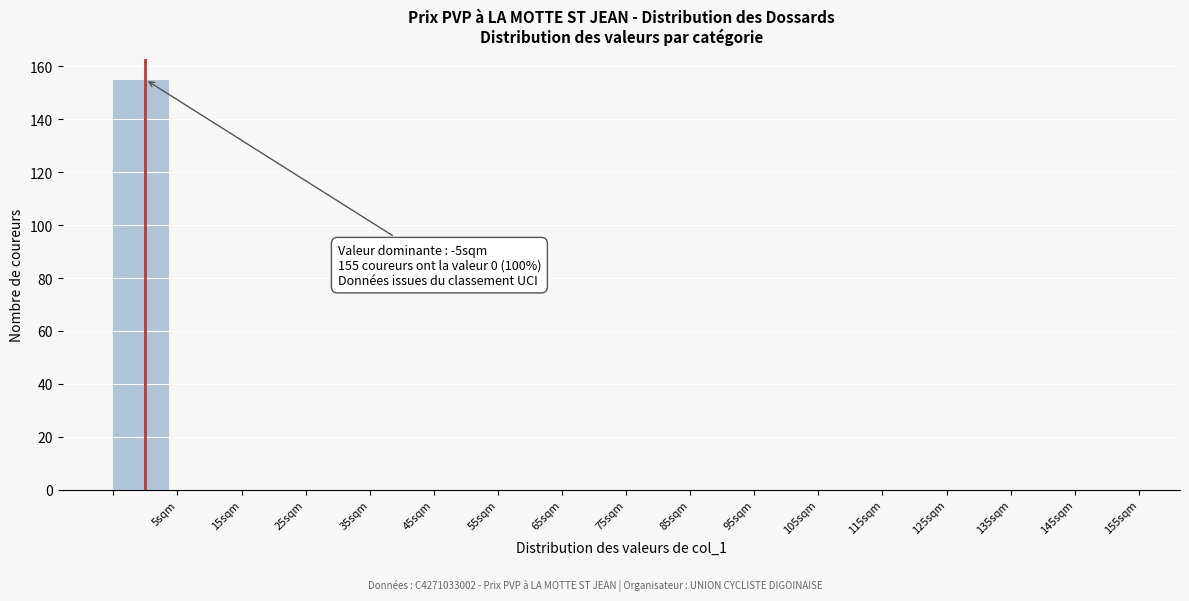

Which range on the x-axis has the tallest bar?

-5 to 5